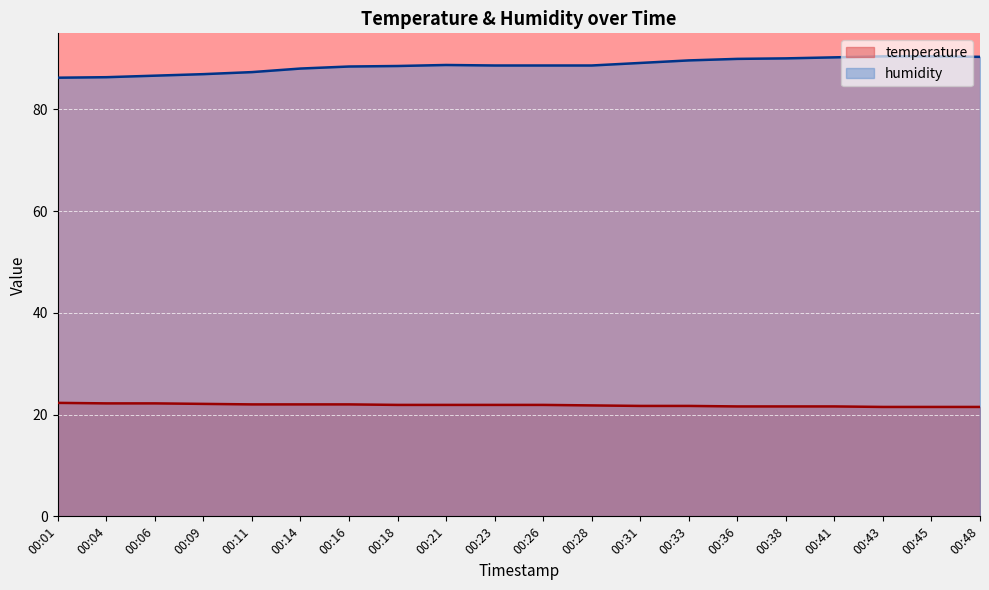

The temperature series shows 38.0 at 00:26. True or false?

False